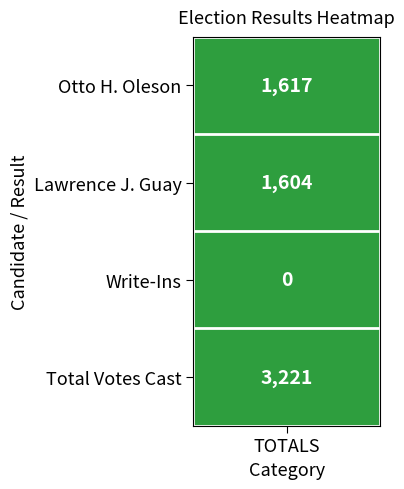

Where is the data nearest to the value 1610?

1